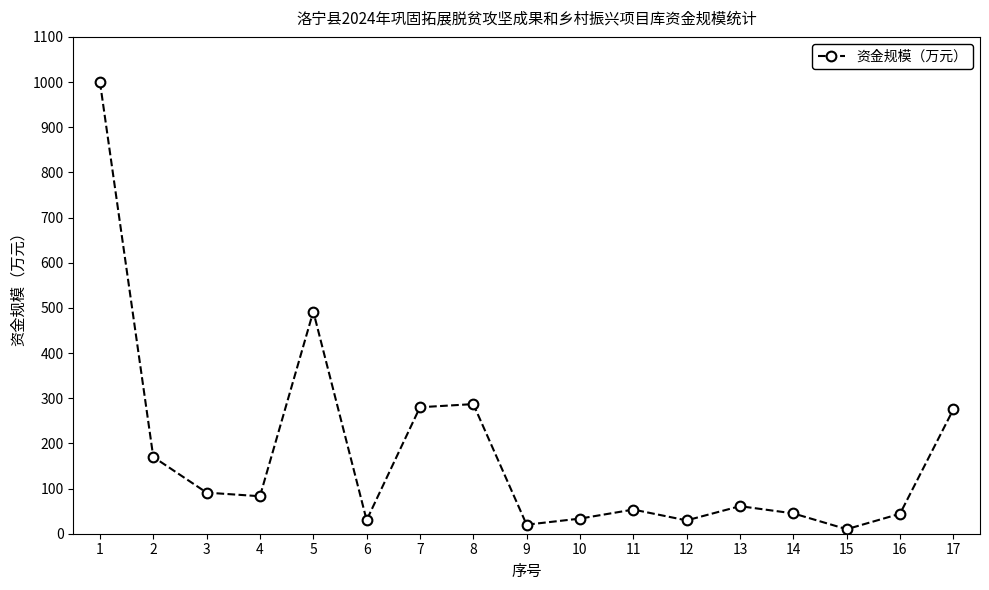

Which category has the highest value across all series?

1